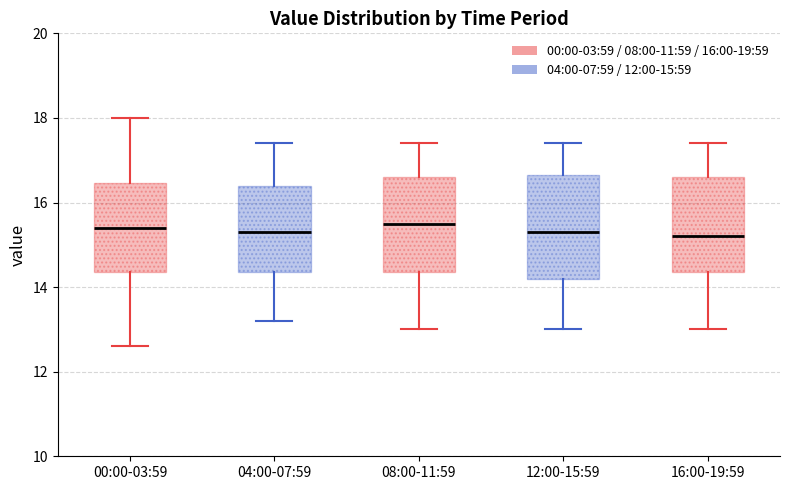

Reading left to right, transcribe this box plot: for each box, give where its median line is, the range the box spans, and where its two whiskers end, as read against the y-axis. The values are not printed on the chart, so give them approximately, as read against the axis.

00:00-03:59: median 15.4, box 14.4 to 16.4, whiskers 12.6 to 18.0
04:00-07:59: median 15.4, box 14.4 to 16.4, whiskers 13.2 to 17.4
08:00-11:59: median 15.6, box 14.4 to 16.6, whiskers 13.0 to 17.4
12:00-15:59: median 15.4, box 14.2 to 16.6, whiskers 13.0 to 17.4
16:00-19:59: median 15.2, box 14.4 to 16.6, whiskers 13.0 to 17.4